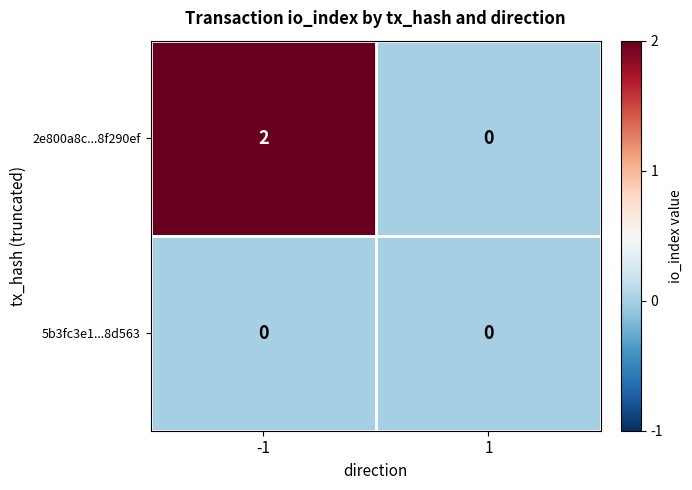

Reading right to left, extract all data points from this chart.

2e800a8c...8f290ef: 0	2
5b3fc3e1...8d563: 0	0